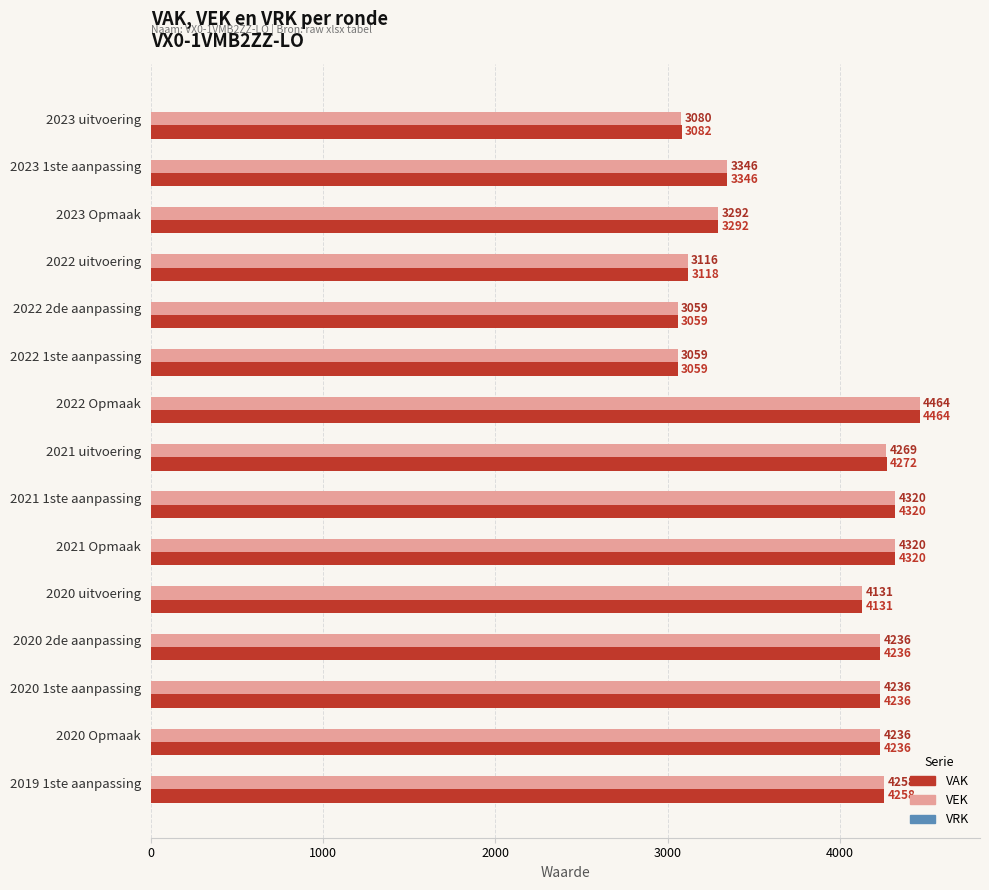

Where is VEK nearest to the value 3761?

2020 uitvoering